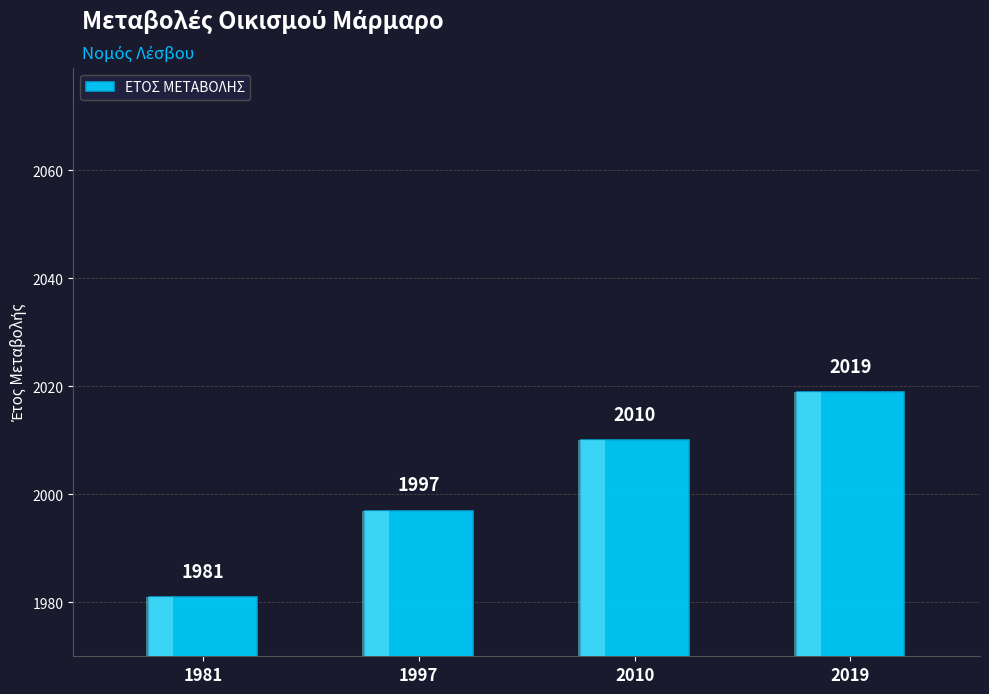

What is the difference between the maximum and minimum values?

38